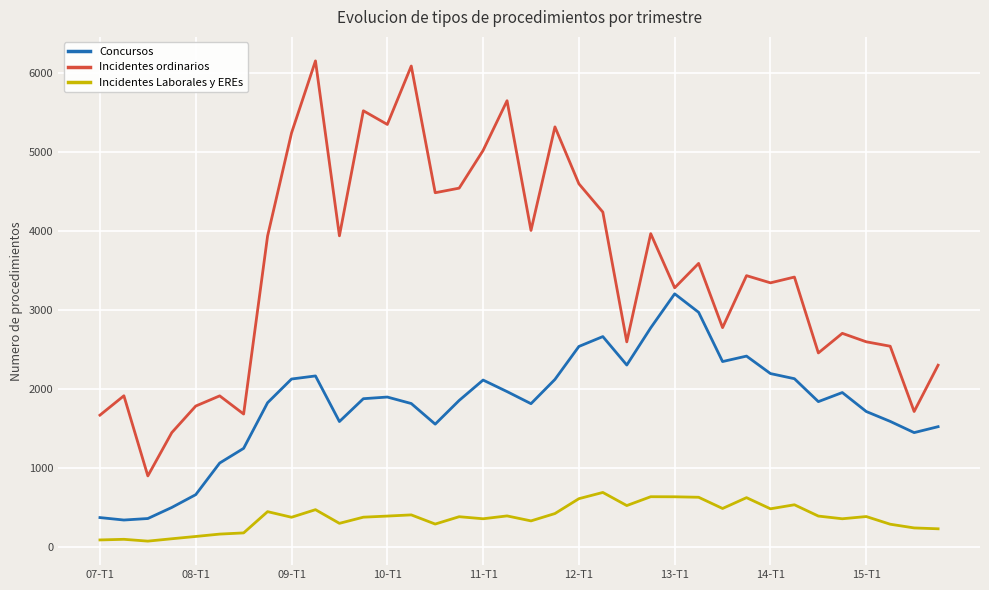

What is the minimum value for Incidentes ordinarios?

903